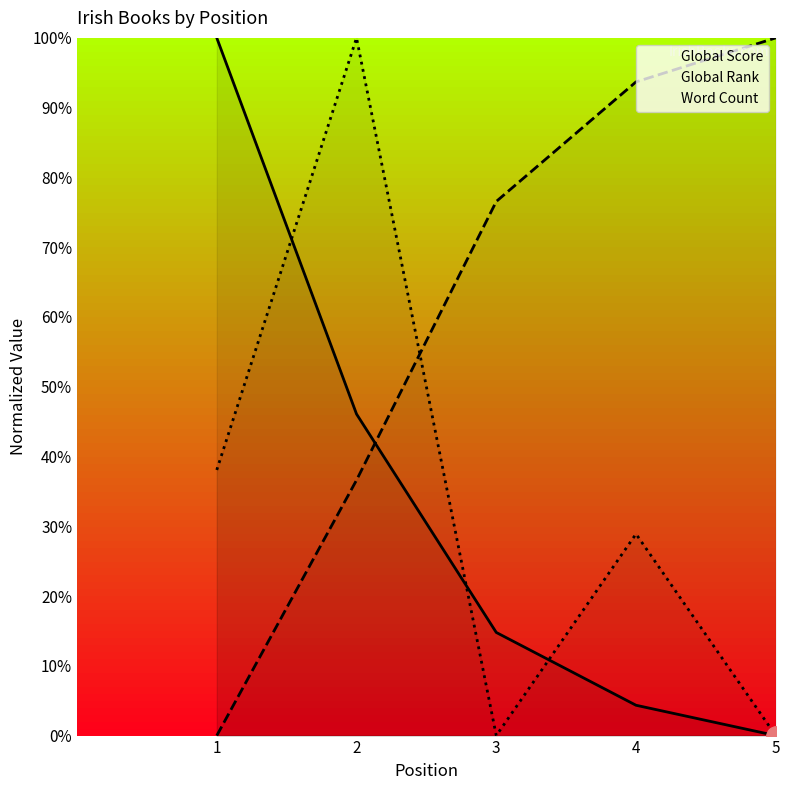

Reading right to left, list all the values displayed in this chart.

Global Score: 0.0	0.0	0.1	0.5	1.0
Global Rank: 1.0	0.9	0.8	0.4	0.0
Word Count: 0.0	0.3	0.0	1.0	0.4